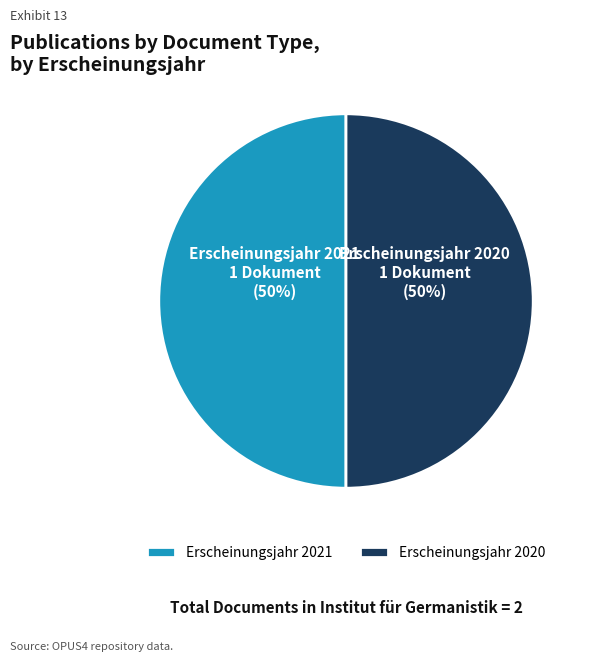

To the nearest percent, what is the average slice percentage?

50%